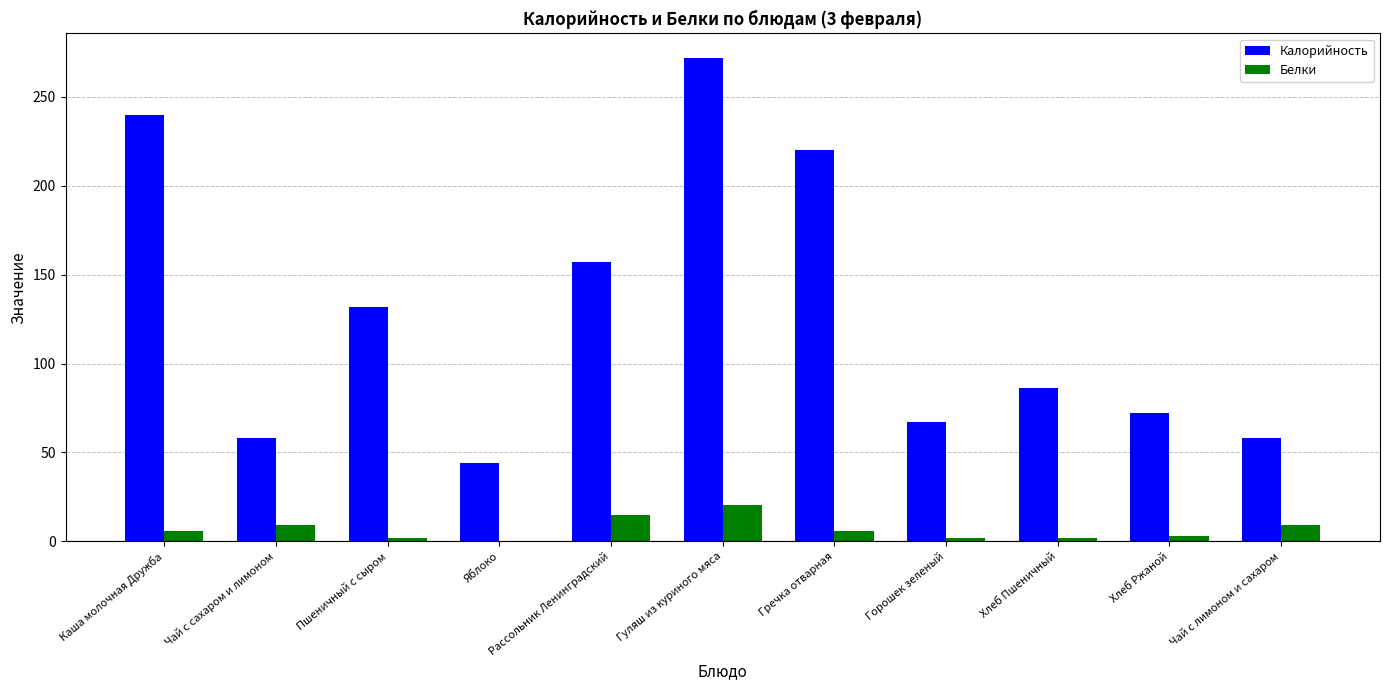

What is the maximum value shown in the chart?

272.0